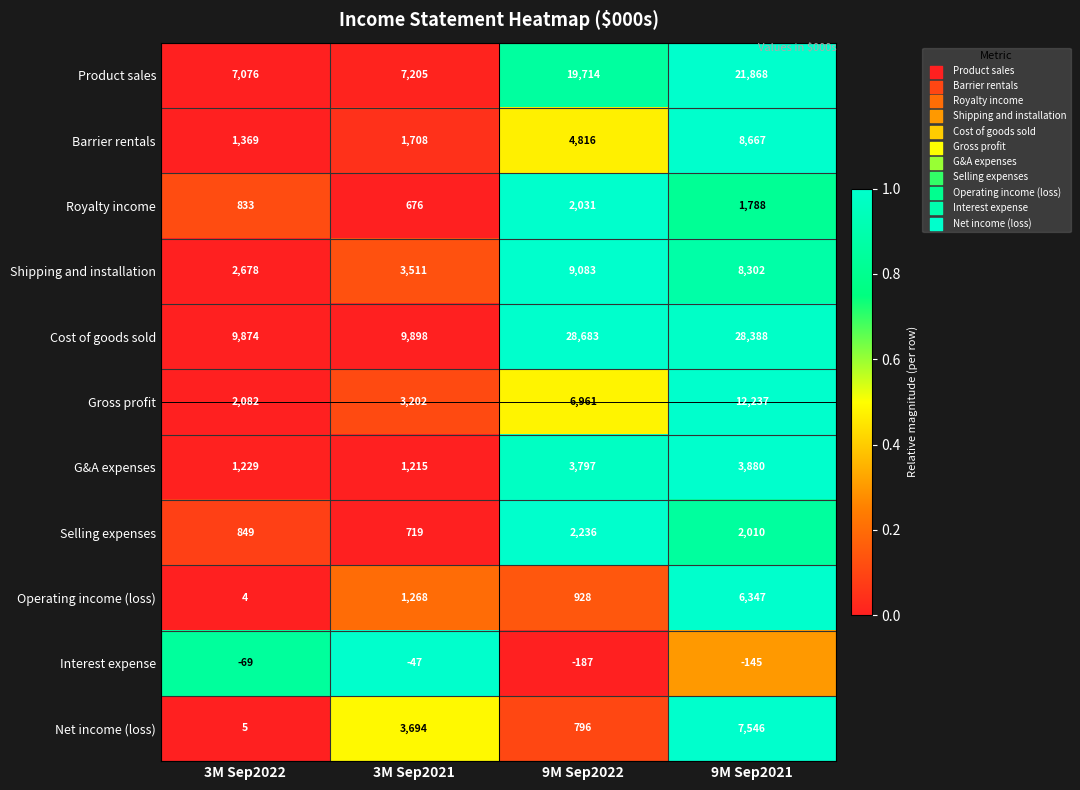

What is the spread (max minus min) of values at 9M Sep2021?

28533